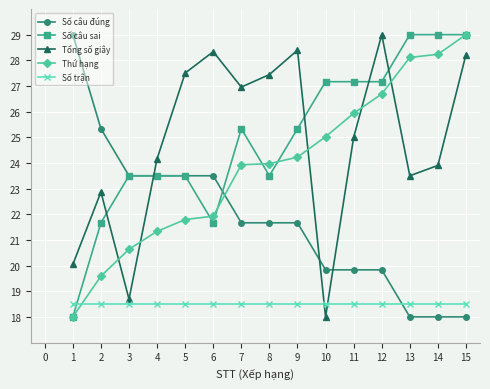

Is the value of Số câu đúng at 3 greater than the value of Tổng số giây at 10?

Yes